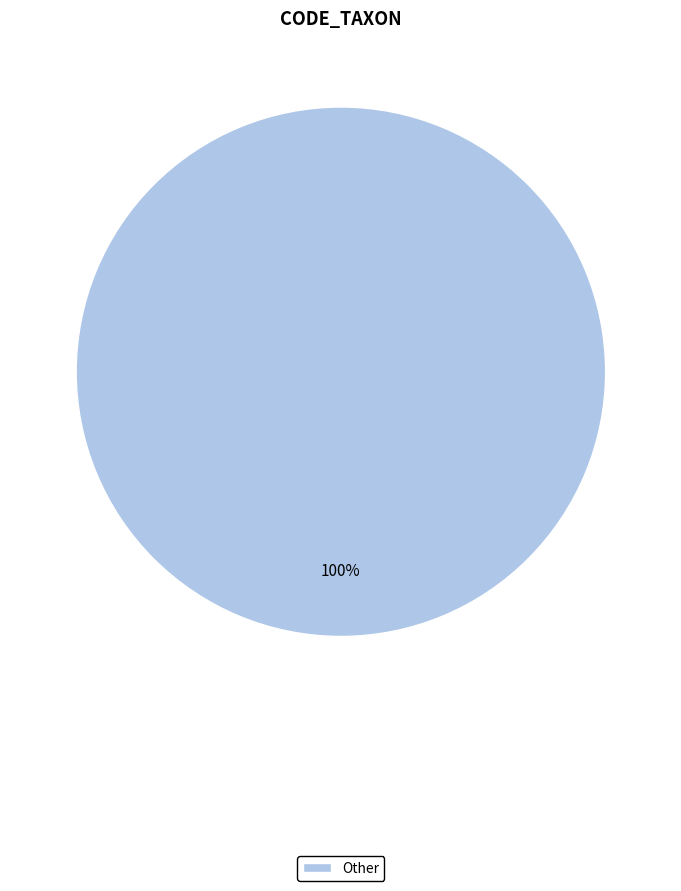

To the nearest percent, what portion does Other represent?

100%